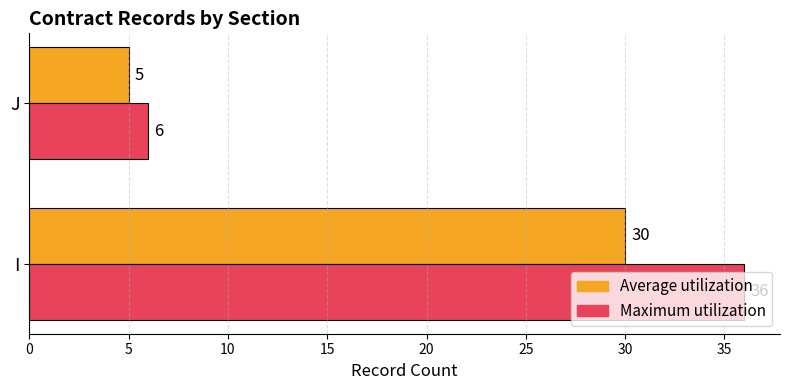

What is the sum of the Average utilization values at J and I?

35